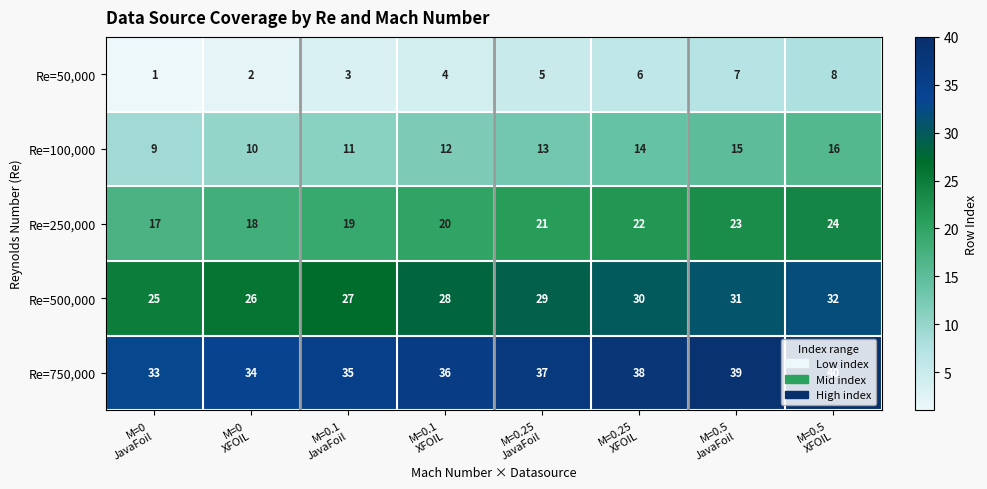

List the series in order of their peak value, lowest first.

Re=50,000, Re=100,000, Re=250,000, Re=500,000, Re=750,000